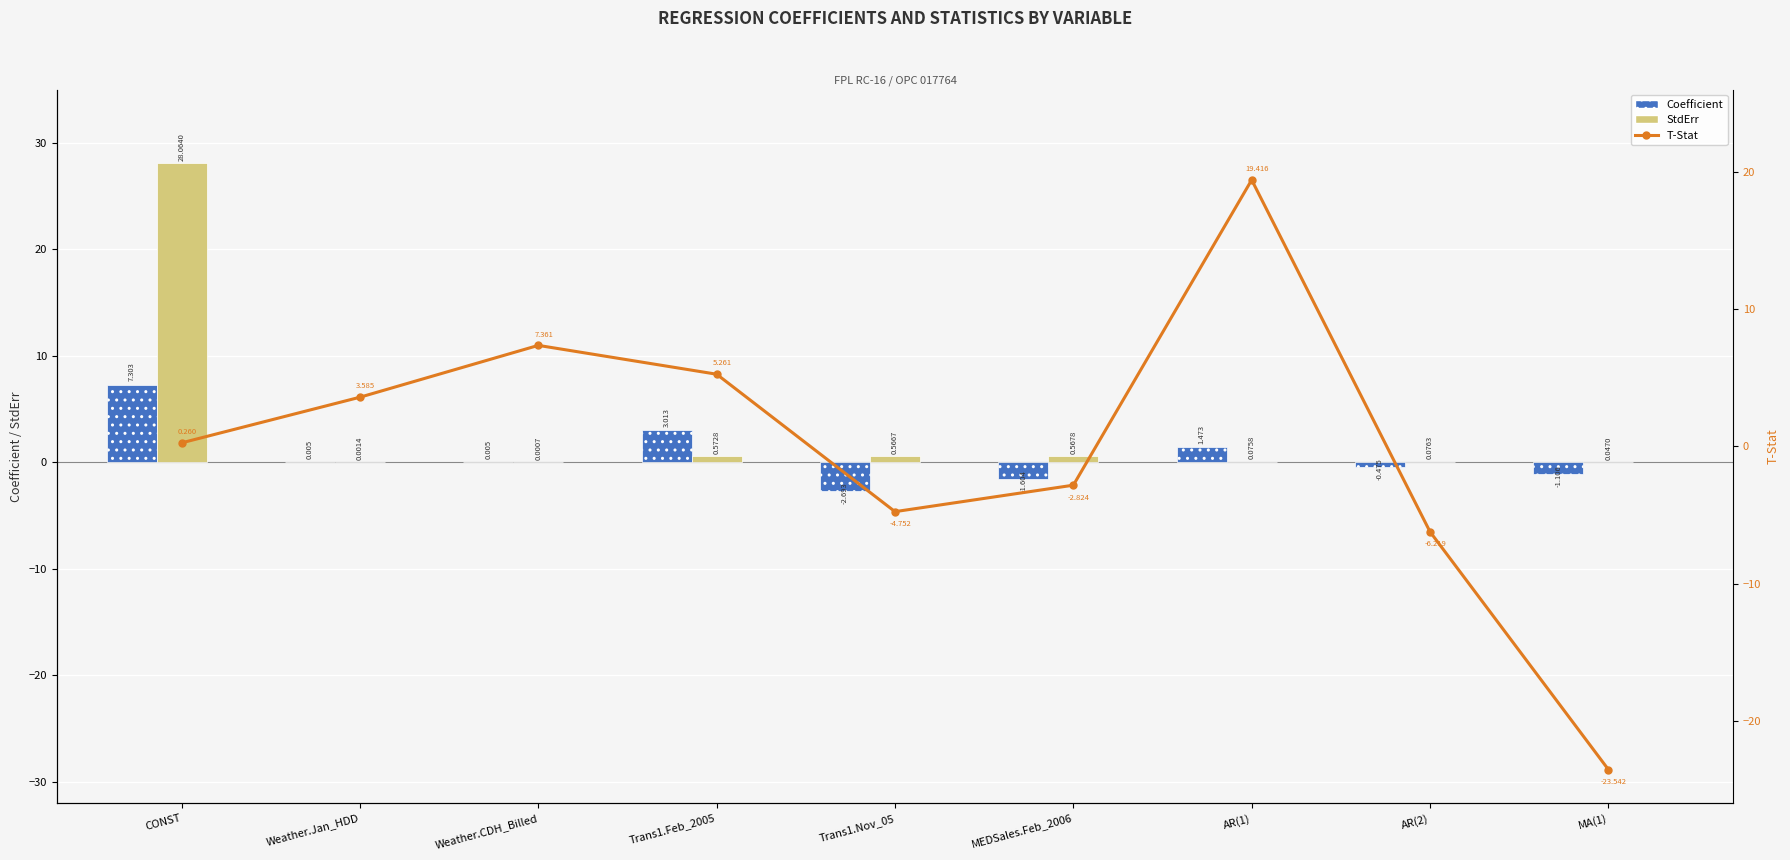

What is the maximum value for T-Stat?

19.4